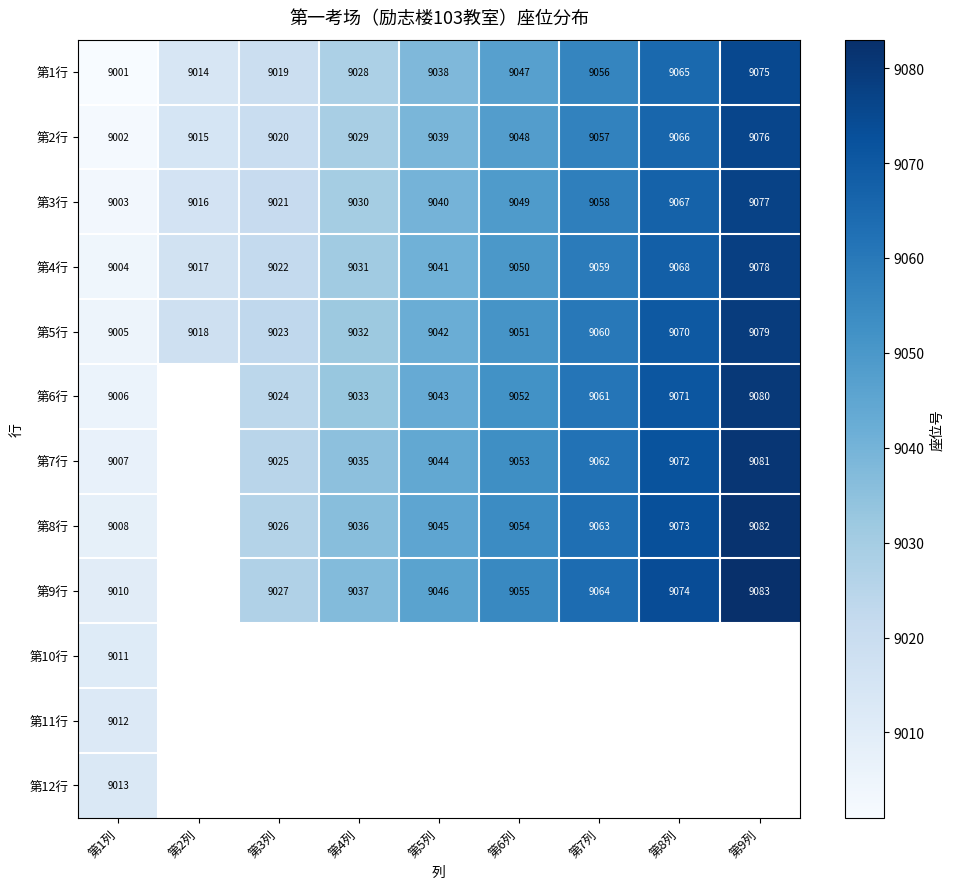

Between 第3列 and 第8列, which is larger?

第8列